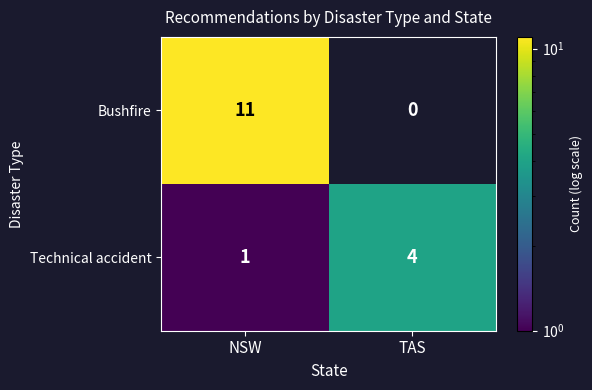

What is the total value across all series at TAS?

4